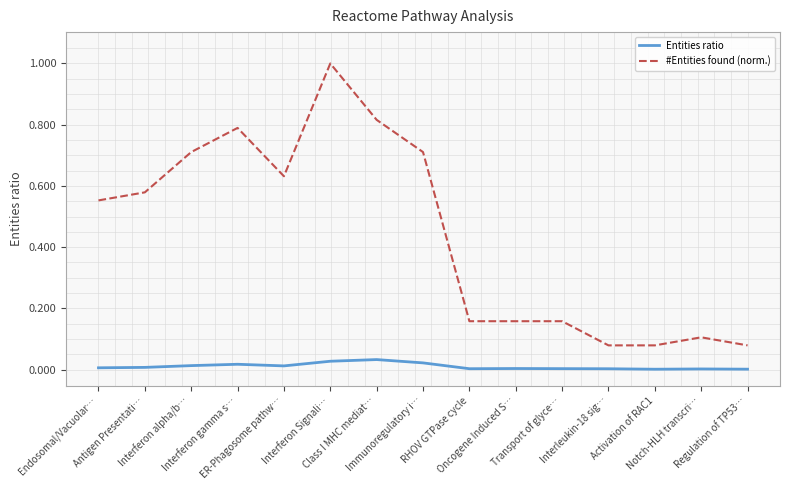

Which series has the widest spread of values?

#Entities found (norm.)